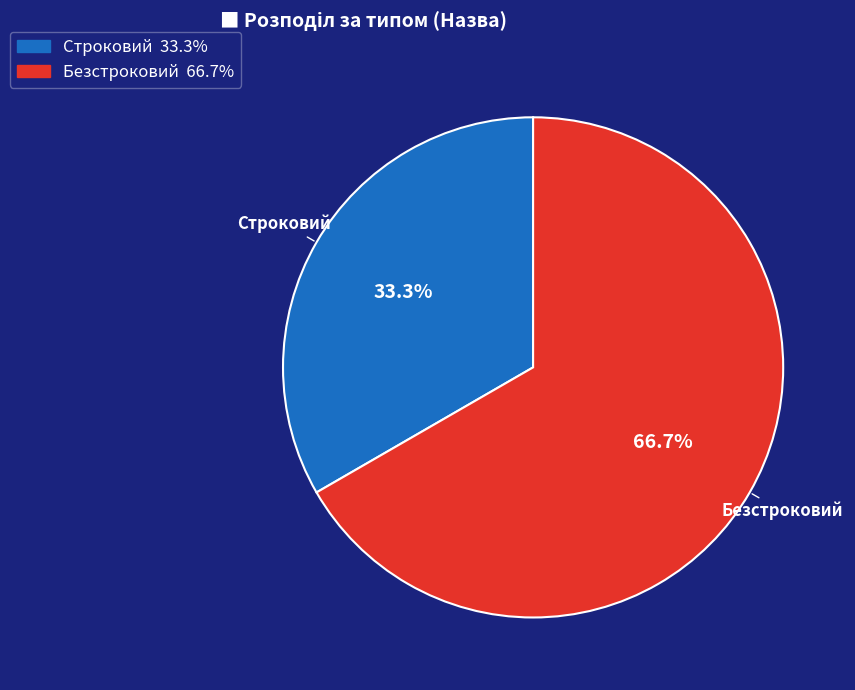

What is the smallest slice in the pie chart?

Строковий